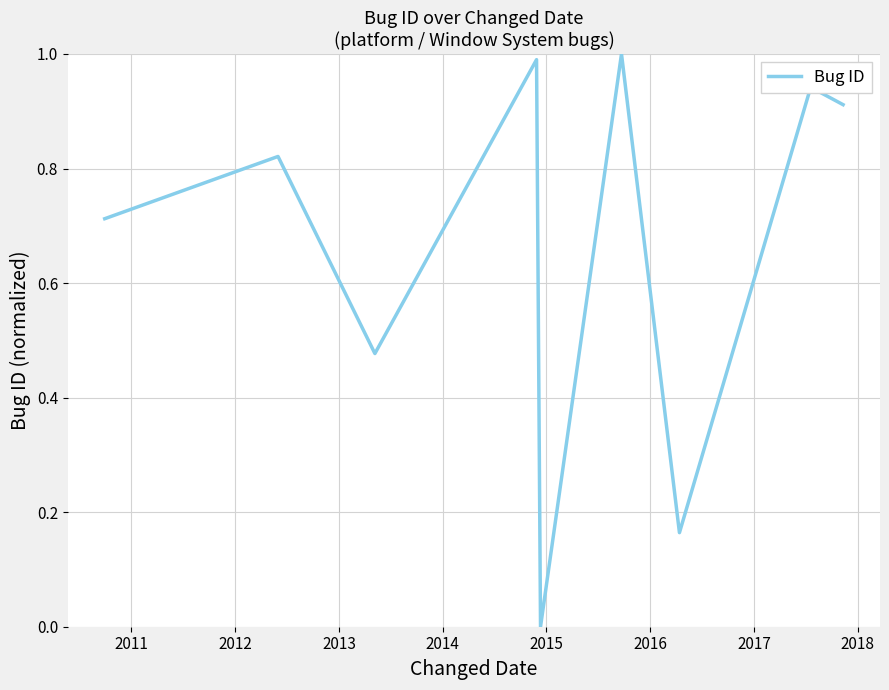

What is the maximum value shown in the chart?

1.0